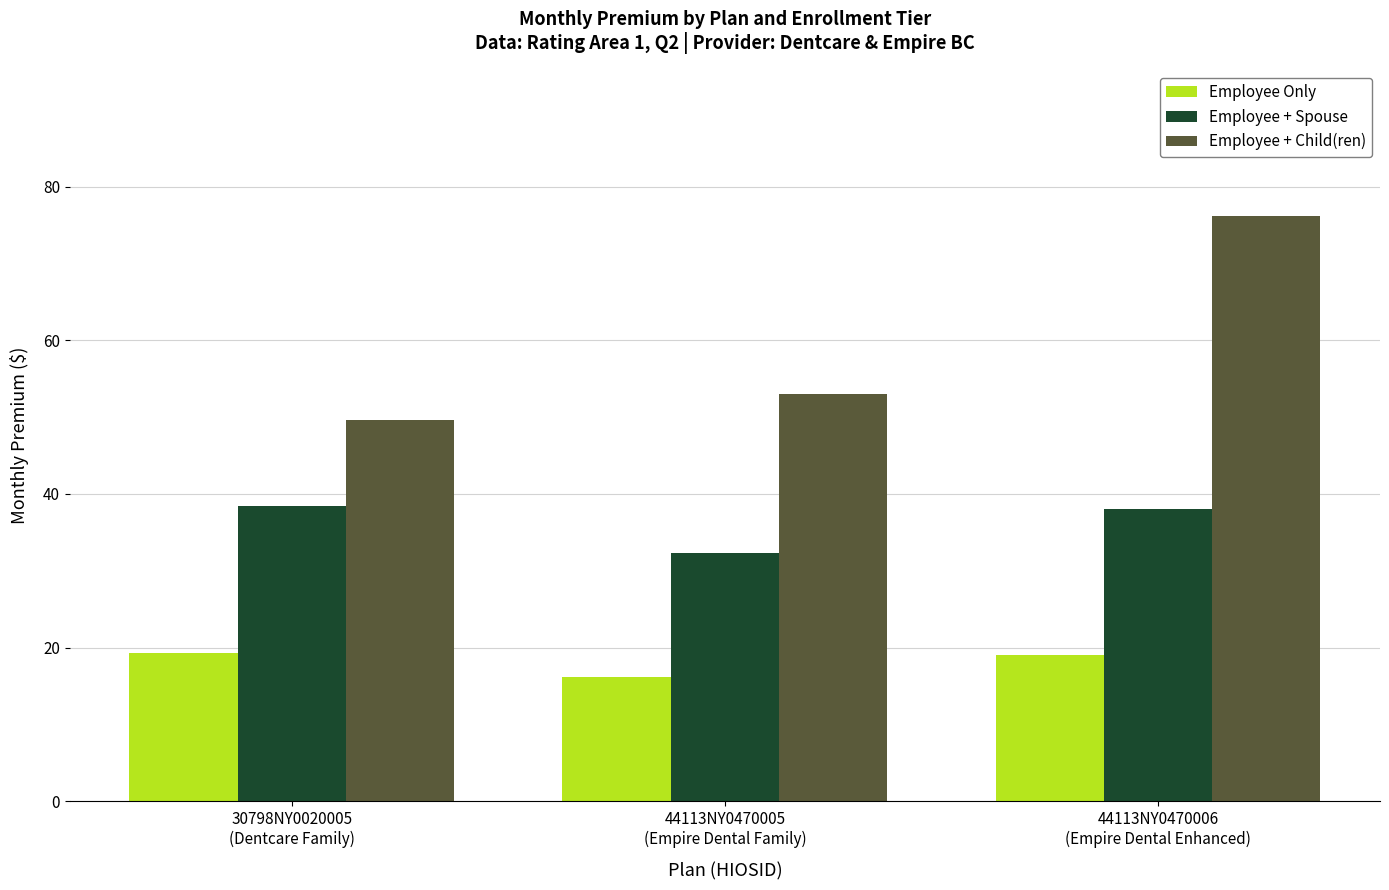

How many bars are there in total?

9